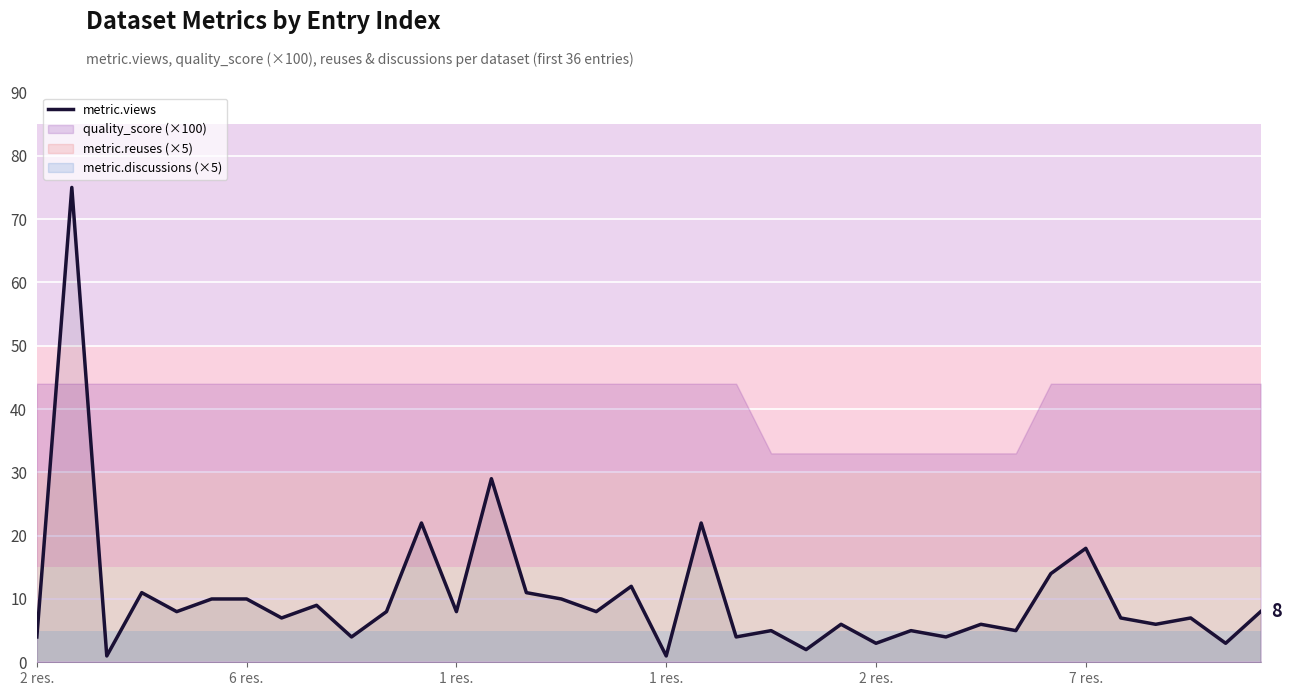

What is the greatest value displayed?

75